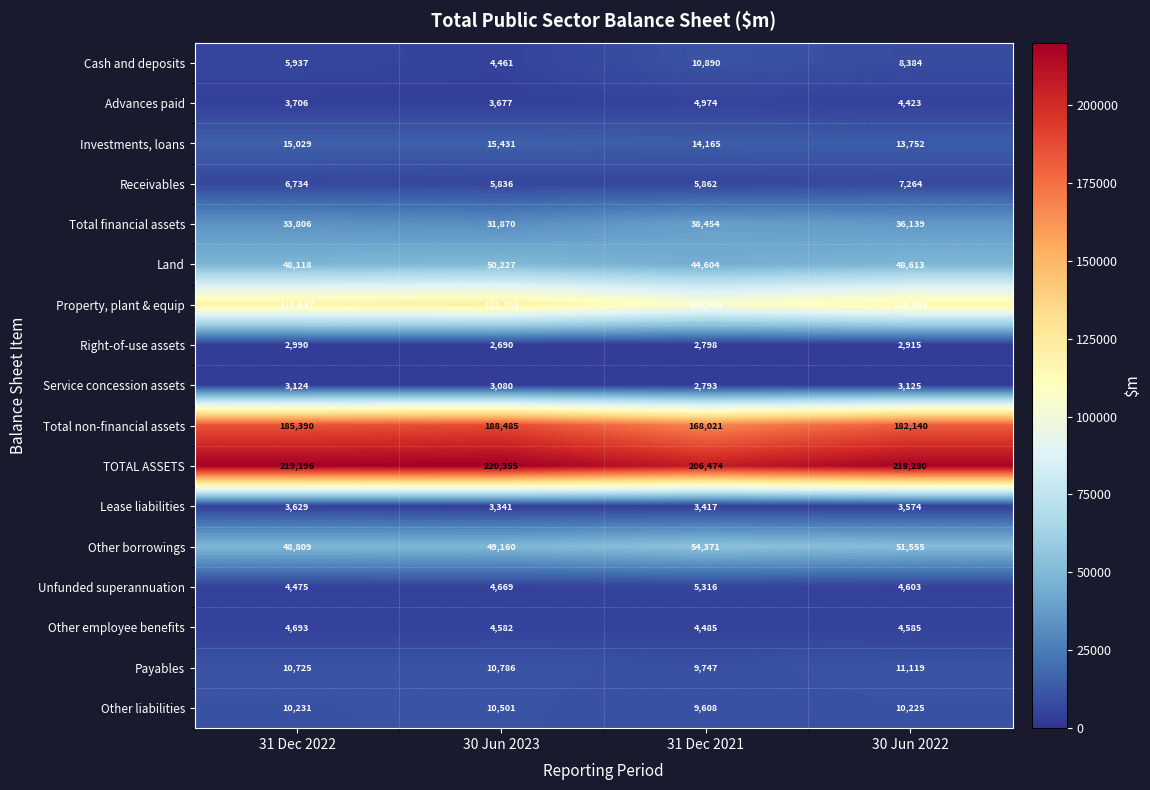

Which series changed the most between 30 Jun 2023 and 30 Jun 2022?

Total non-financial assets